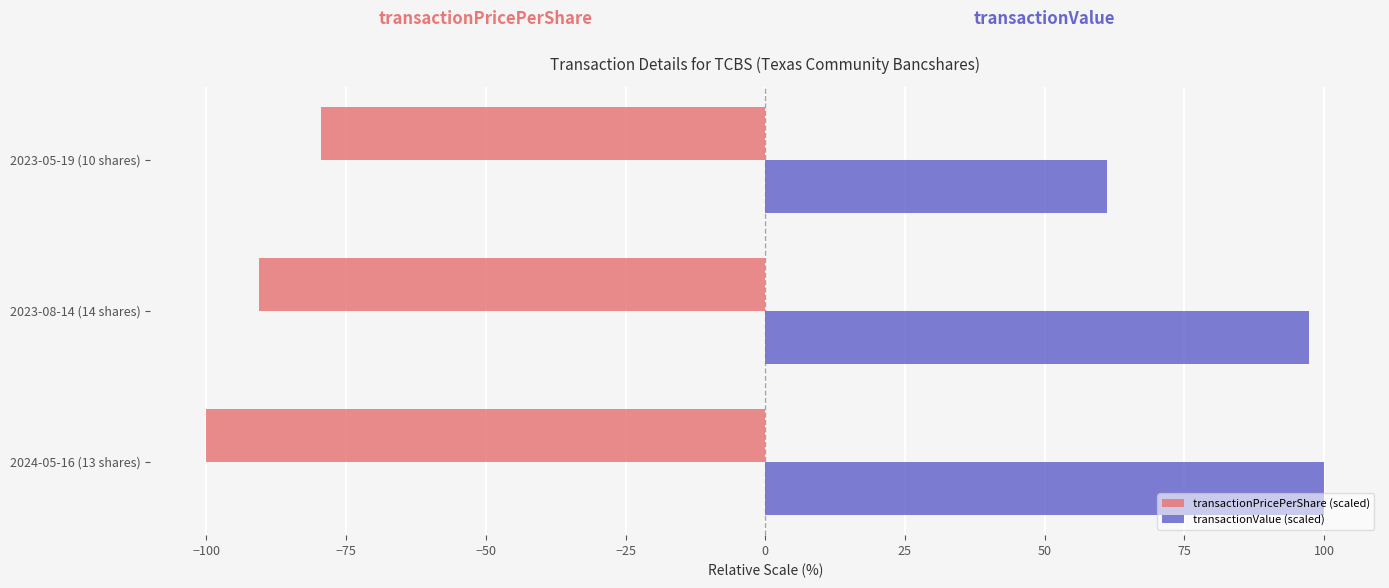

Which series has the largest range (max minus min)?

transactionValue (scaled)